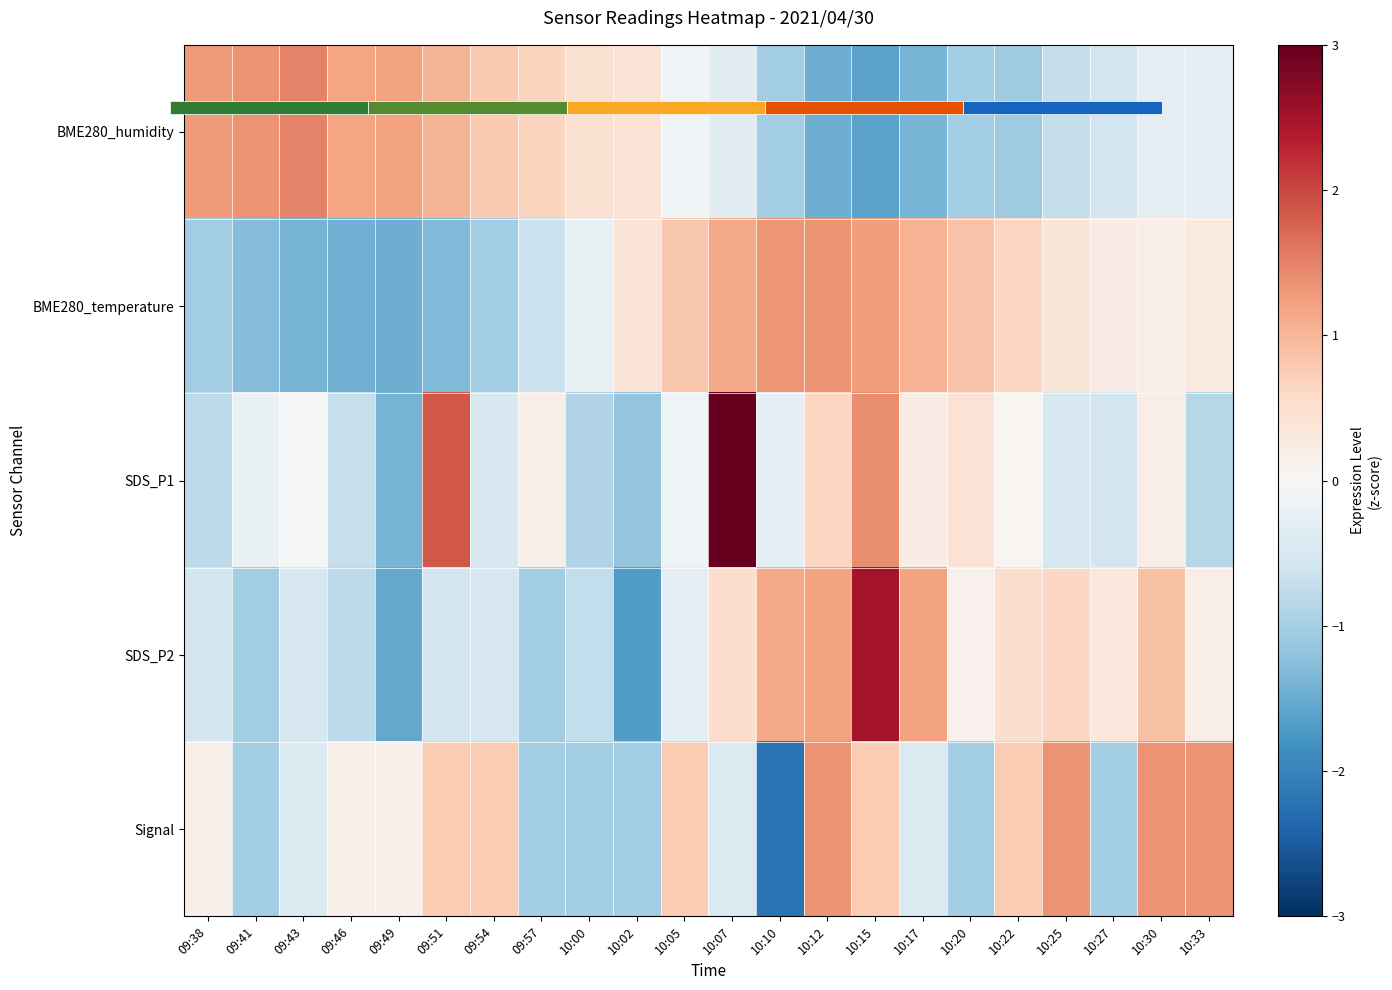

Rank the series at 09:46 from highest to lowest value.

BME280_humidity, Signal, SDS_P1, SDS_P2, BME280_temperature